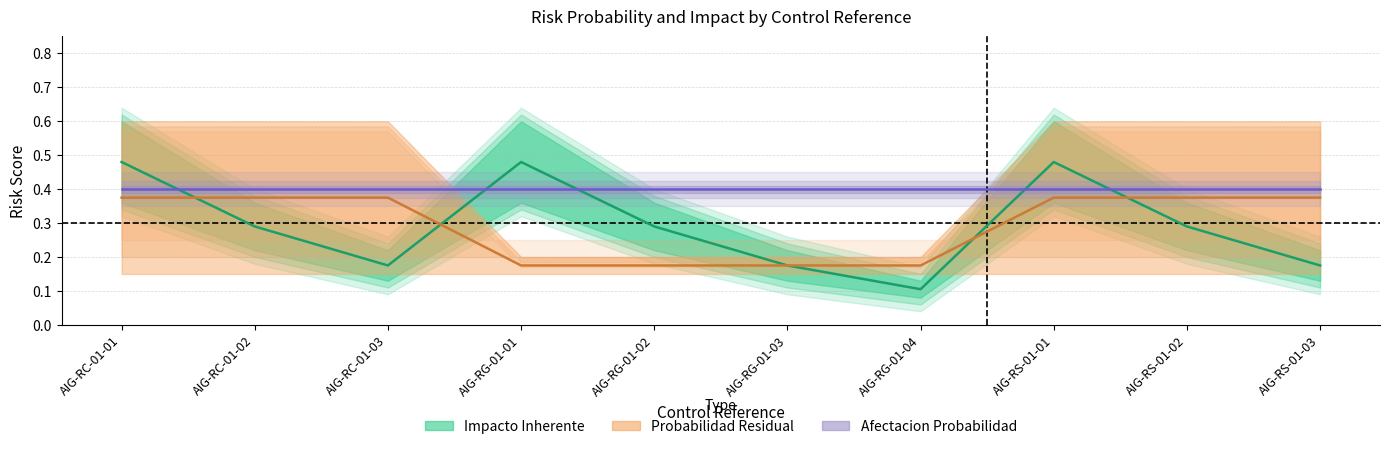

Between AIG-RS-01-01 and AIG-RG-01-02, which is larger?

AIG-RS-01-01